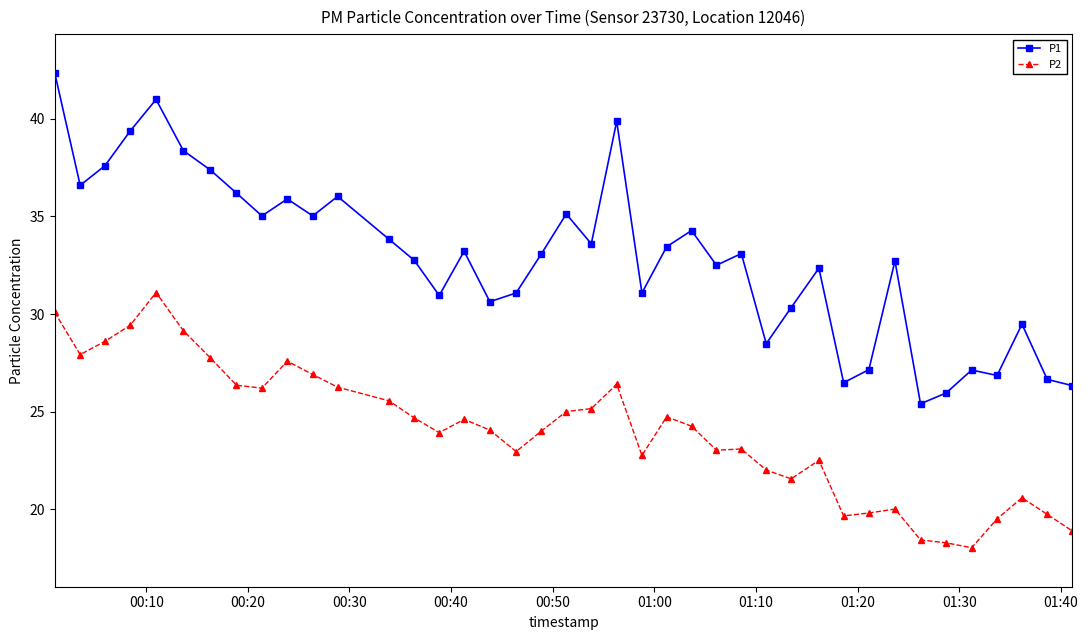

List the series in order of their overall mean, lowest first.

P2, P1